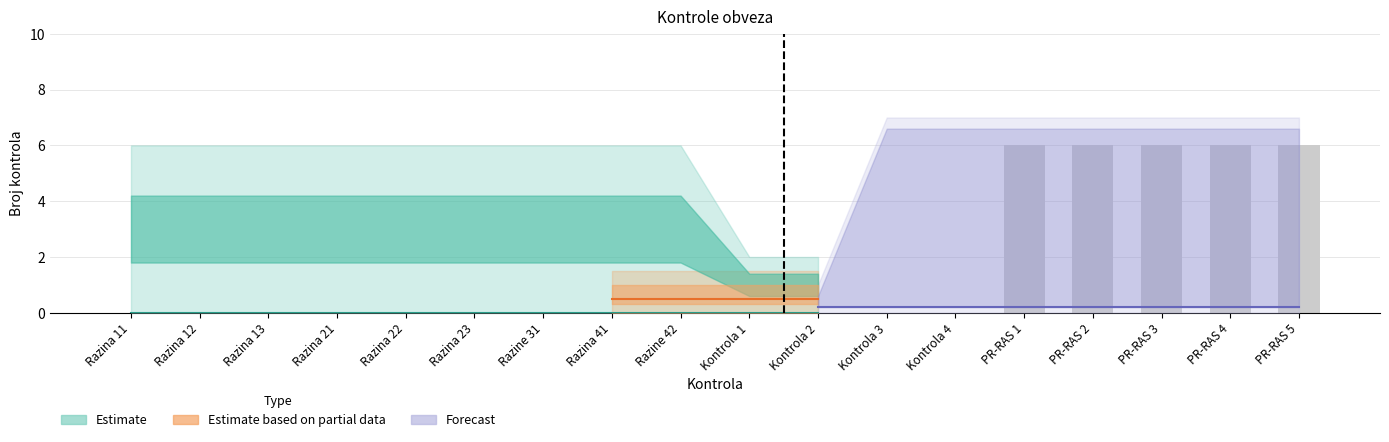

The chart shows a value of 3 at Kontrola 1. True or false?

False